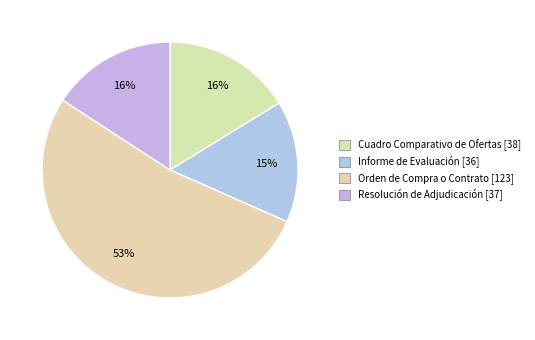

Is there a majority slice in this chart?

Yes